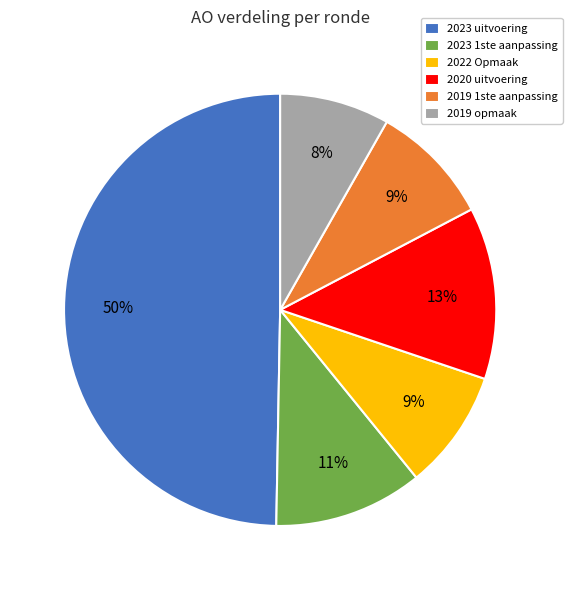

Count the number of slices in the pie.

6